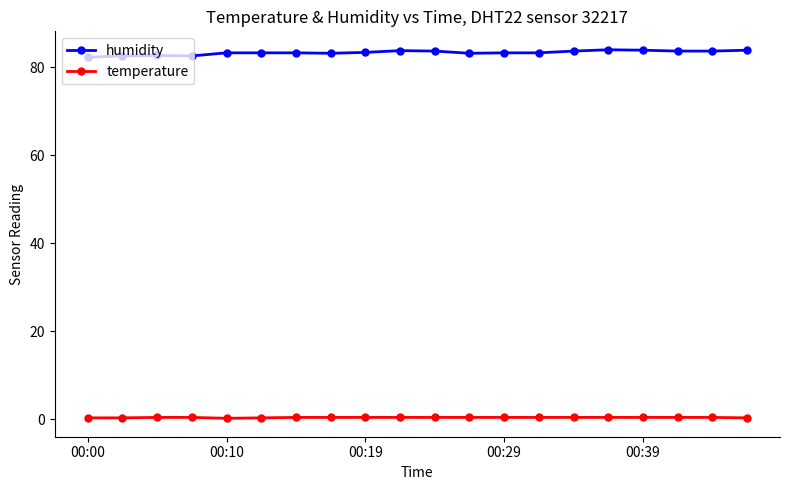

Rank the series by their average value, from highest to lowest.

humidity, temperature